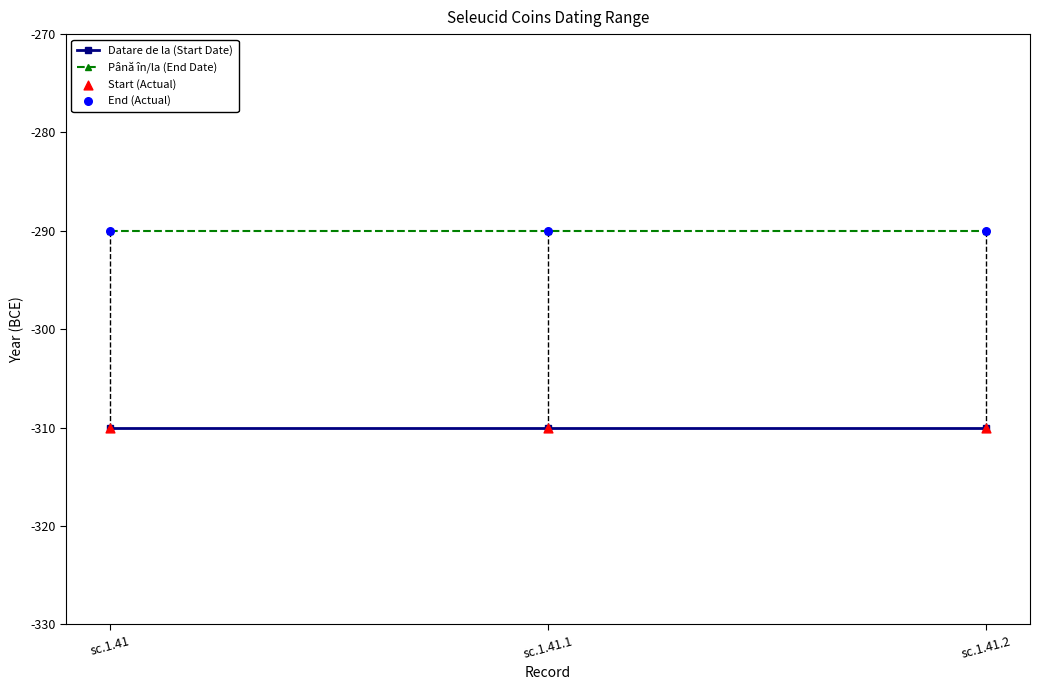

What is the difference between the highest and lowest values at sc.1.41?

20